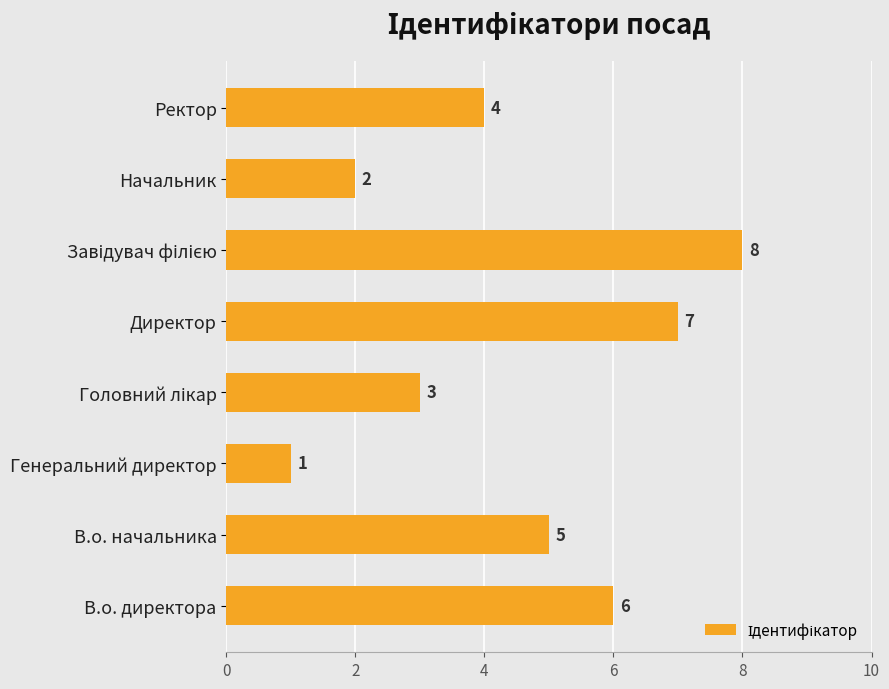

How many bars are there in total?

8